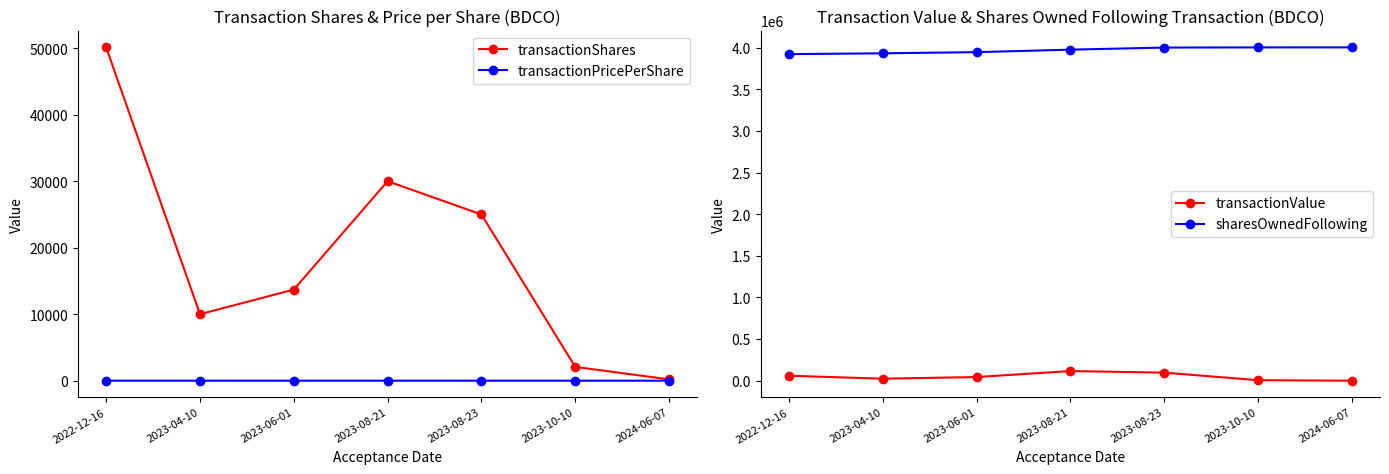

At 2024-06-07, list the series in order from smallest to largest.

transactionPricePerShare, transactionShares, transactionValue, sharesOwnedFollowing